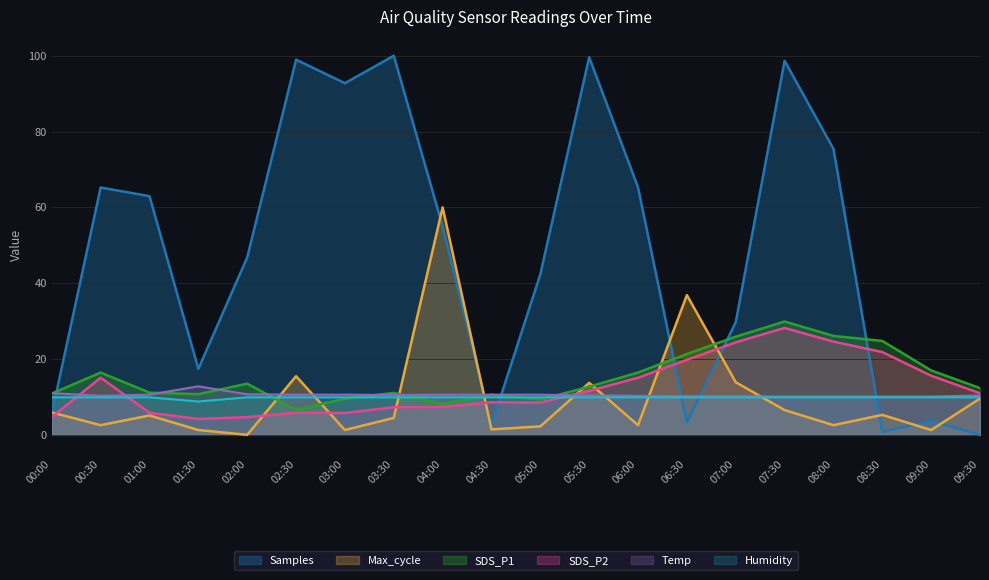

Reading left to right, what are all the values shown in this chart?

Samples: 5.5	65.2	63.0	17.4	46.8	99.0	92.8	100.0	55.0	2.6	42.4	99.6	65.2	3.3	29.7	98.7	75.4	0.8	3.7	0.0
SDS_P1: 10.9	16.4	11.1	10.7	13.5	6.6	9.5	11.1	8.1	10.6	9.3	12.7	16.4	21.3	25.9	29.9	26.1	24.8	17.0	12.3
SDS_P2: 4.7	15.1	5.8	4.2	4.7	5.8	5.8	7.3	7.3	8.6	8.5	11.6	15.1	19.8	24.4	28.2	24.6	21.8	15.6	11.0
Temp: 11.0	10.3	10.6	12.8	10.7	10.6	10.6	10.5	10.6	10.6	10.6	10.4	10.3	10.2	10.2	10.1	10.1	10.1	10.1	10.4
Humidity: 9.9	9.9	9.9	8.8	9.9	9.9	9.9	9.9	9.9	9.9	9.9	9.9	9.9	9.9	9.9	9.9	9.9	9.9	9.9	9.9
Max_cycle: 5.9	2.6	5.1	1.3	0.0	15.5	1.3	4.5	60.0	1.4	2.2	13.7	2.6	36.9	13.9	6.5	2.6	5.3	1.3	9.6